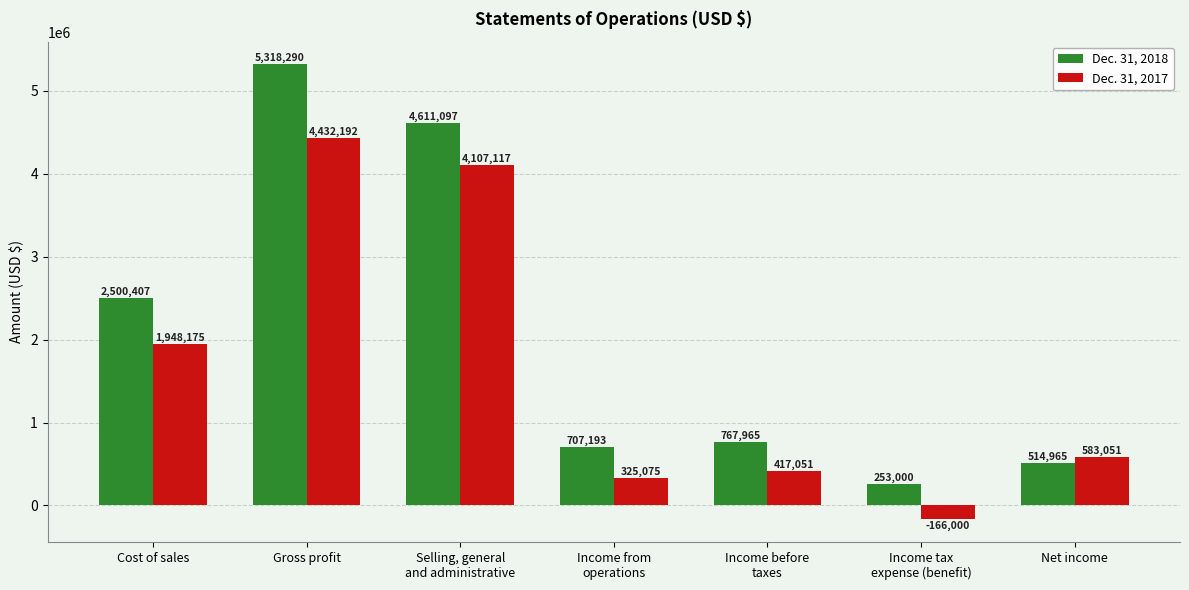

Between Selling, general
and administrative and Net income, which series saw the biggest shift?

Dec. 31, 2018